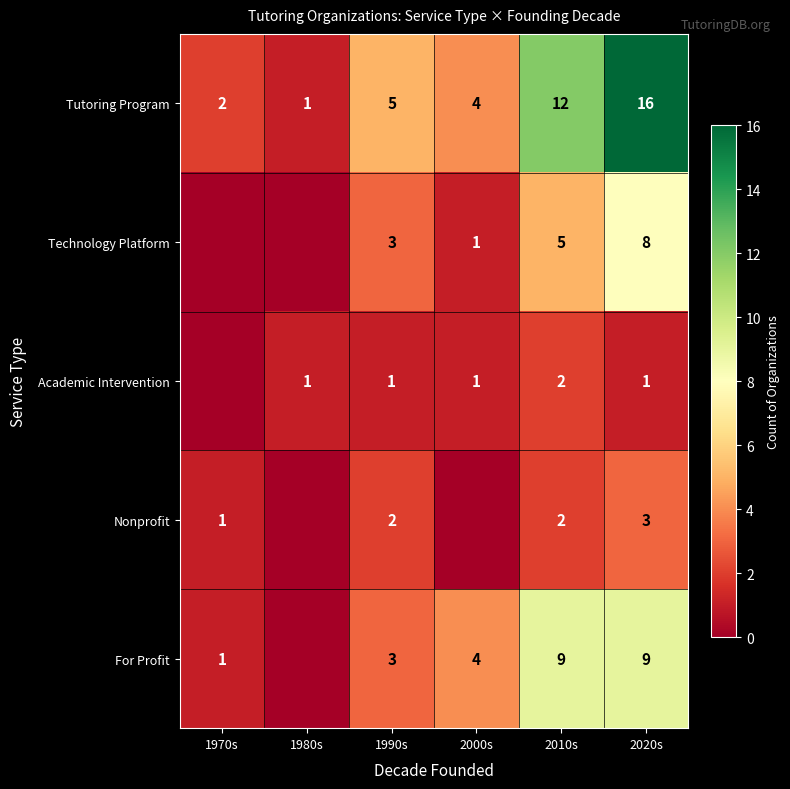

What is the sum of the Tutoring Program values at 1980s and 1990s?

6